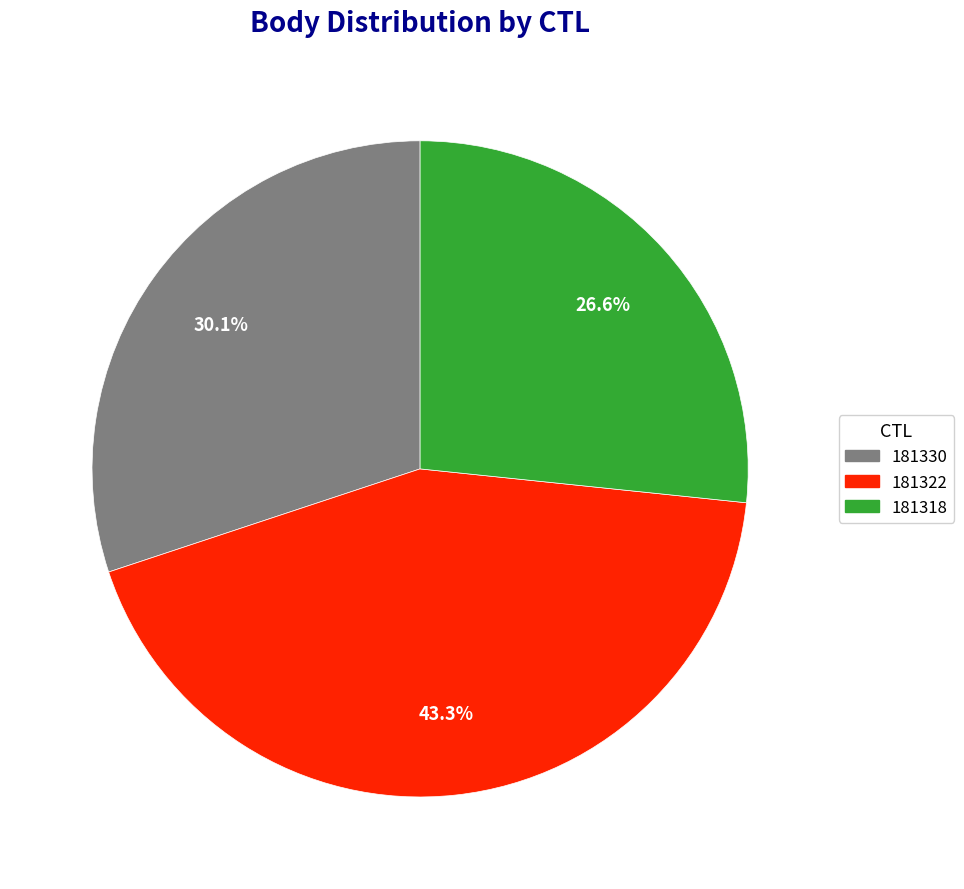

Count the number of slices in the pie.

3